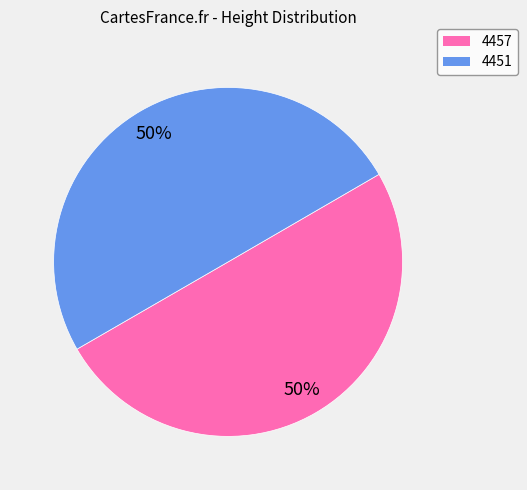

How many slices are in this pie chart?

2